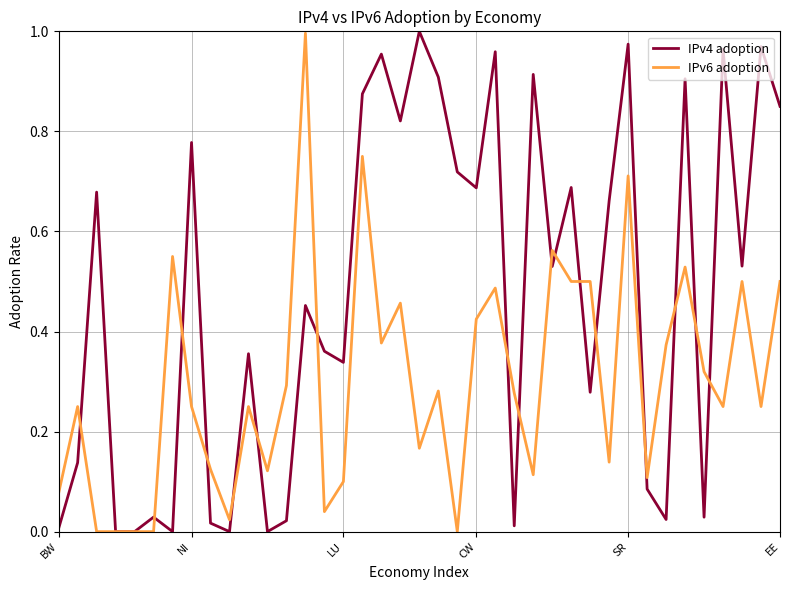

How many series are shown in this chart?

2